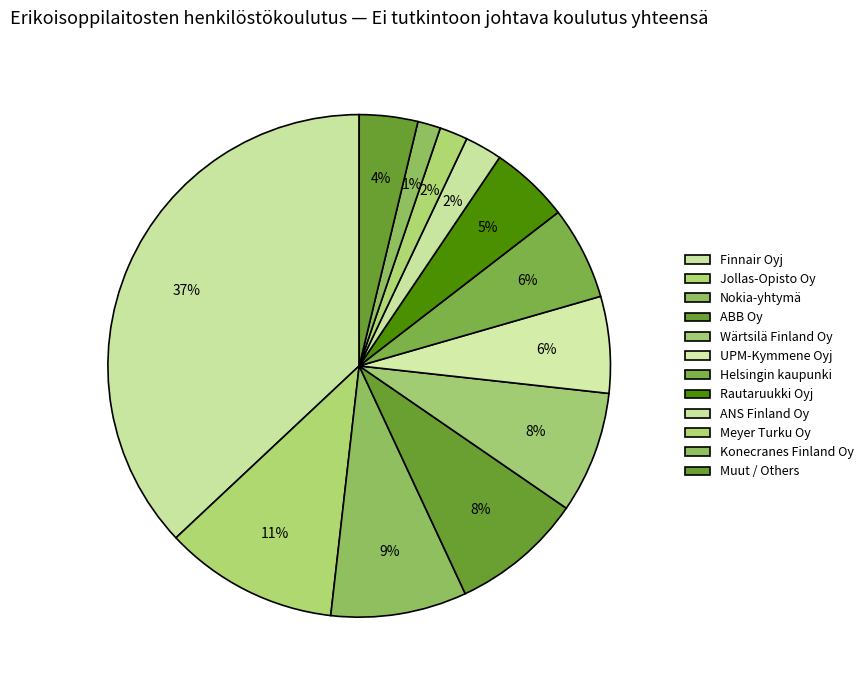

Count the number of slices in the pie.

12